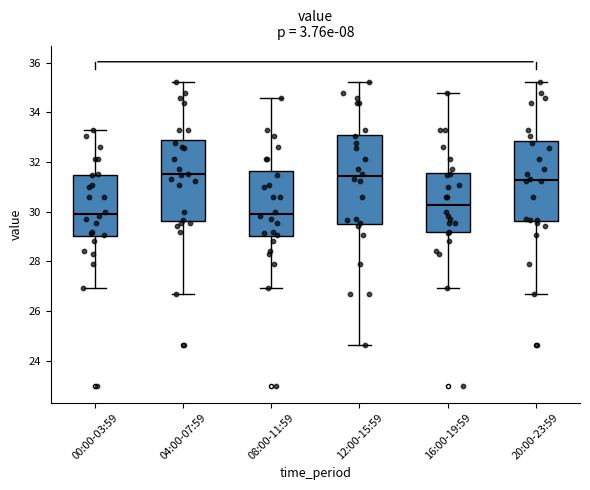

Comparing the boxes themselves (not the whiskers), which one is the tallest?

12:00-15:59